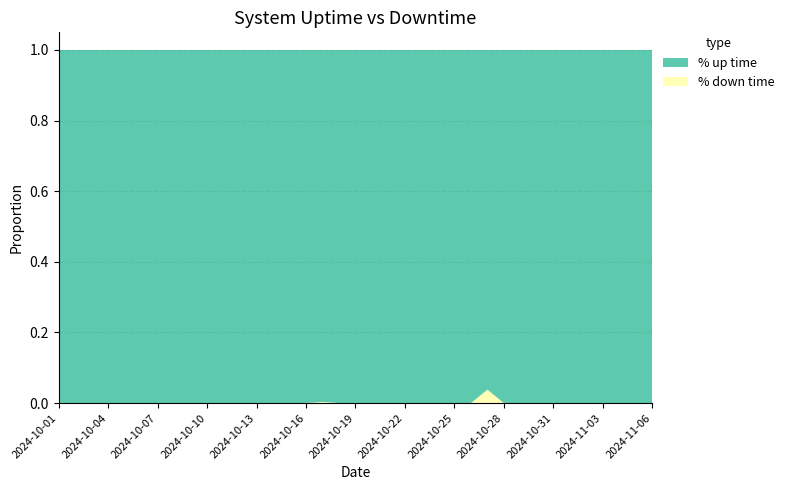

Reading left to right, what are all the values shown in this chart?

% down time: 0.0	0.0	0.0	0.0	0.0	0.0	0.0	0.0	0.0	0.0	0.0	0.0	0.0	0.0	0.0	0.0	0.0	0.0	0.0	0.0	0.0	0.0	0.0	0.0	0.0	0.0	0.0	0.0	0.0	0.0	0.0	0.0	0.0	0.0	0.0	0.0	0.0
% up time: 1.0	1.0	1.0	1.0	1.0	1.0	1.0	1.0	1.0	1.0	1.0	1.0	1.0	1.0	1.0	1.0	1.0	1.0	1.0	1.0	1.0	1.0	1.0	1.0	1.0	1.0	1.0	1.0	1.0	1.0	1.0	1.0	1.0	1.0	1.0	1.0	1.0